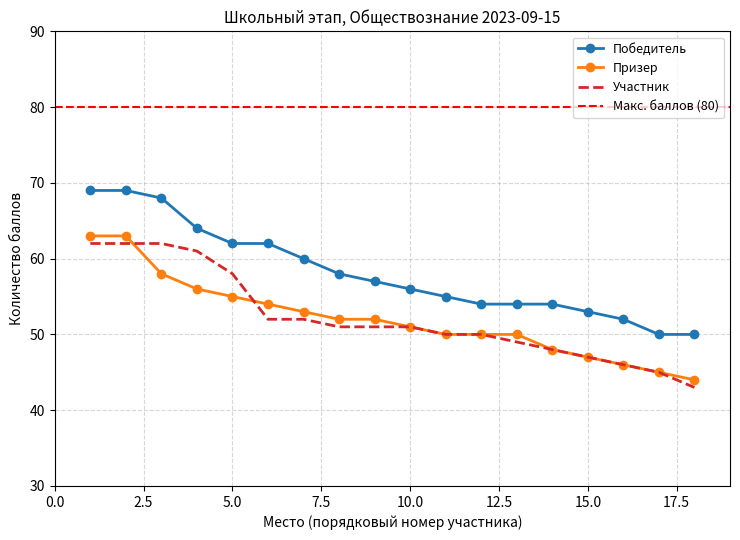

How many data points does each series have?

18